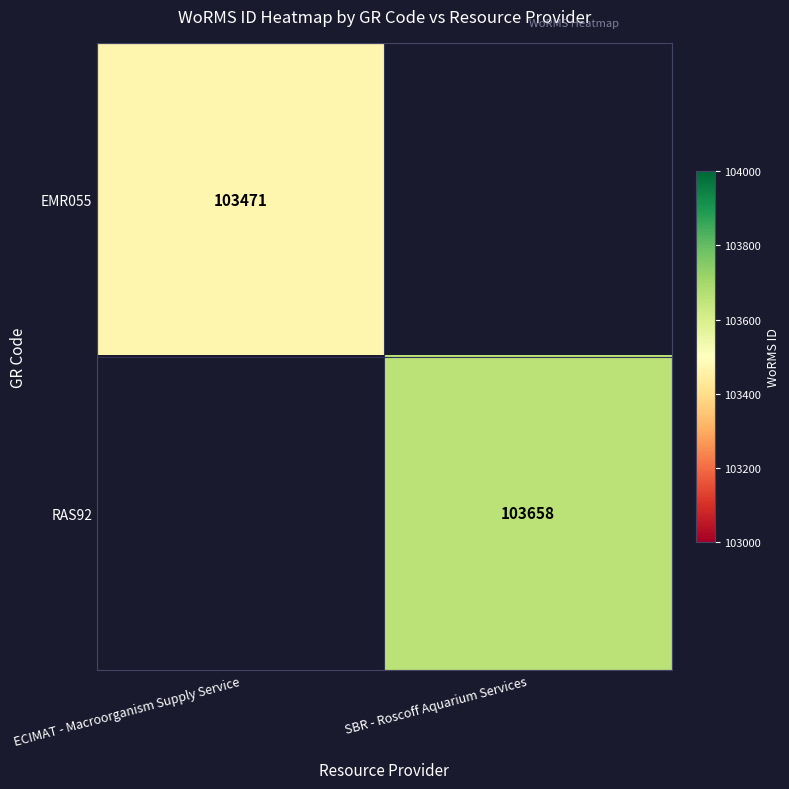

Is it true that EMR055 equals 103471 at ECIMAT - Macroorganism Supply Service?

True